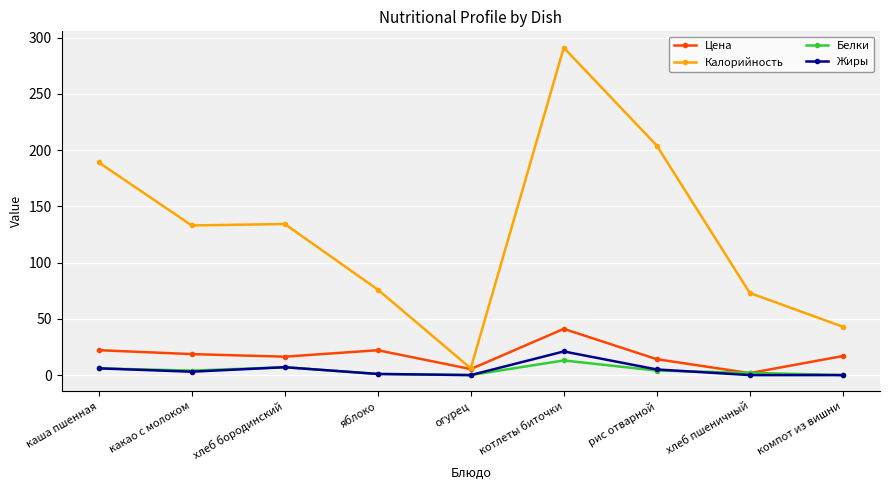

What are all the series names shown in the legend?

Цена, Калорийность, Белки, Жиры